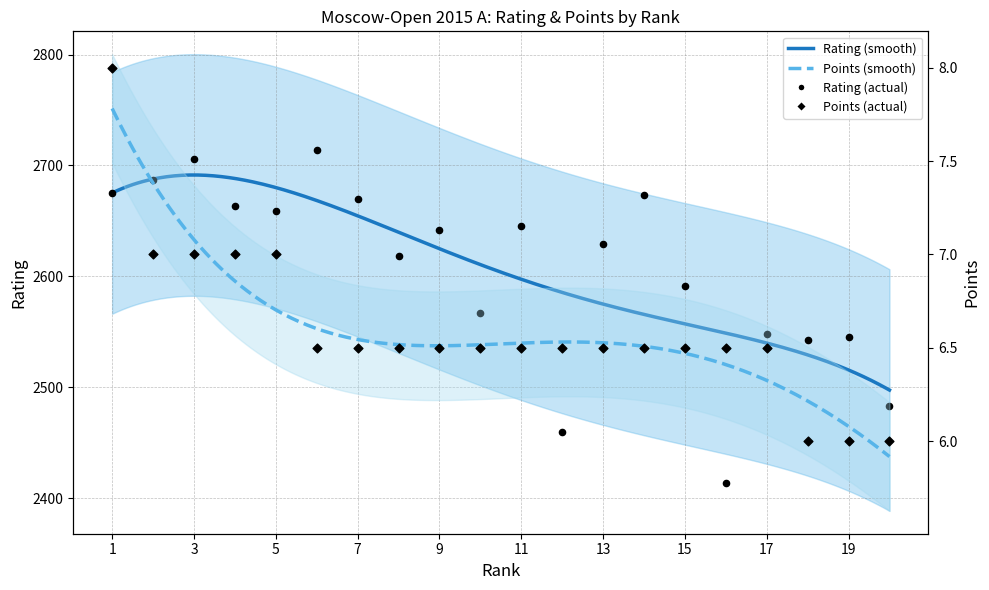

Which series has the largest Y range (max minus min)?

Rating